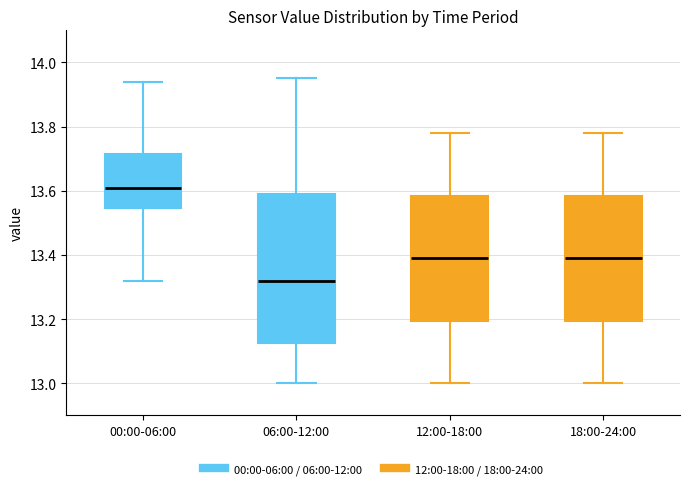

Where does the lower whisker of the box for 18:00-24:00 end on the y-axis? The values are not printed on the chart, so give them approximately, as read against the axis.

13.00